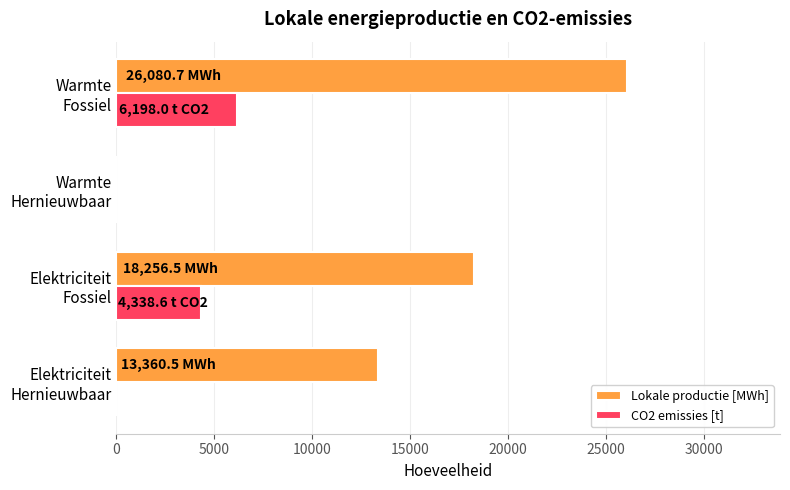

What is the maximum value shown in the chart?

26080.7